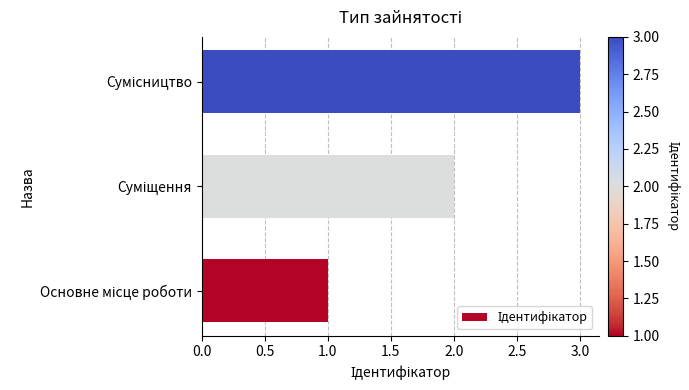

What is the sum of all values?

6